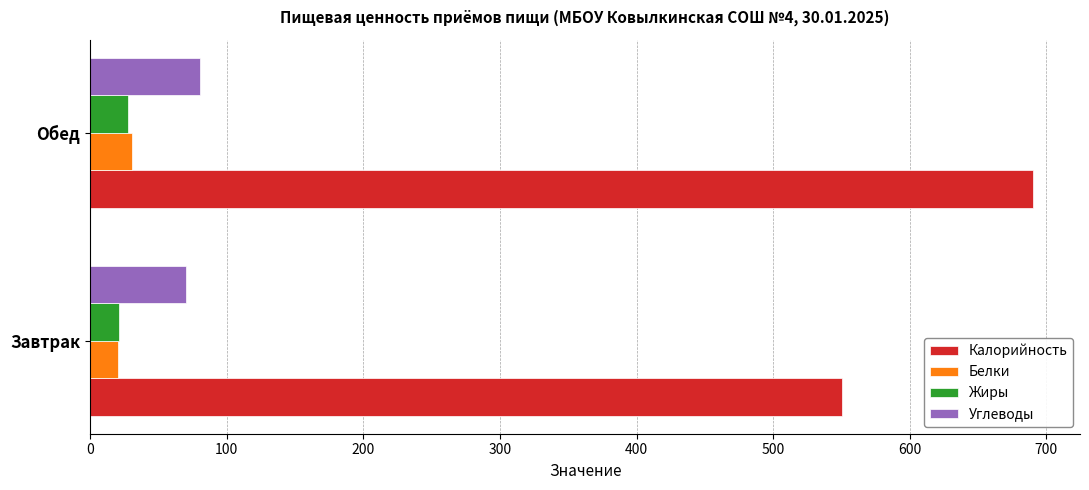

True or false: Жиры has a value of 21.6 at Завтрак.

True